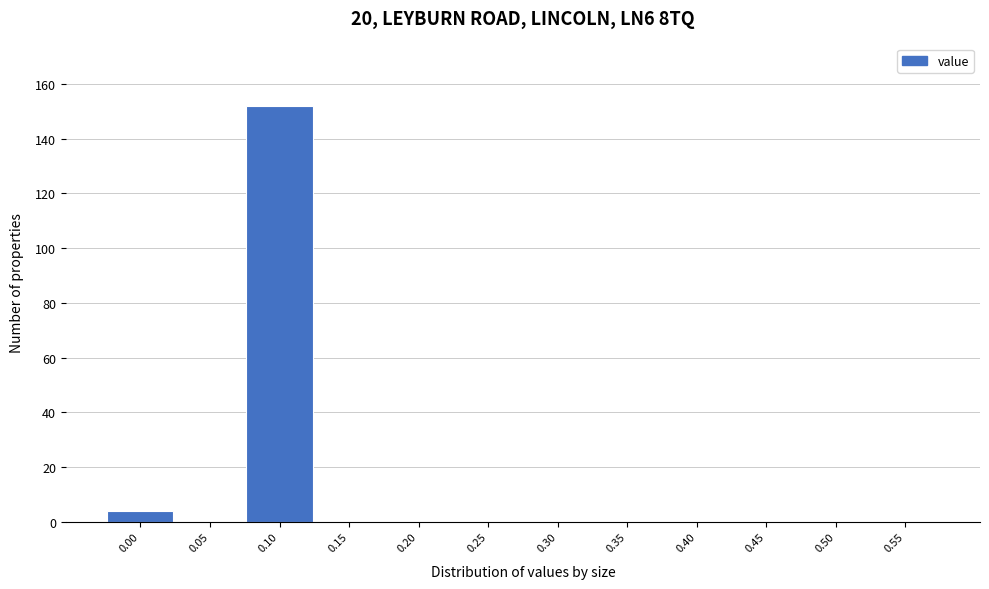

Reading left to right, transcribe all the data shown in this chart.

0.00=4	0.05=0	0.10=152	0.15=0	0.20=0	0.25=0	0.30=0	0.35=0	0.40=0	0.45=0	0.50=0	0.55=0